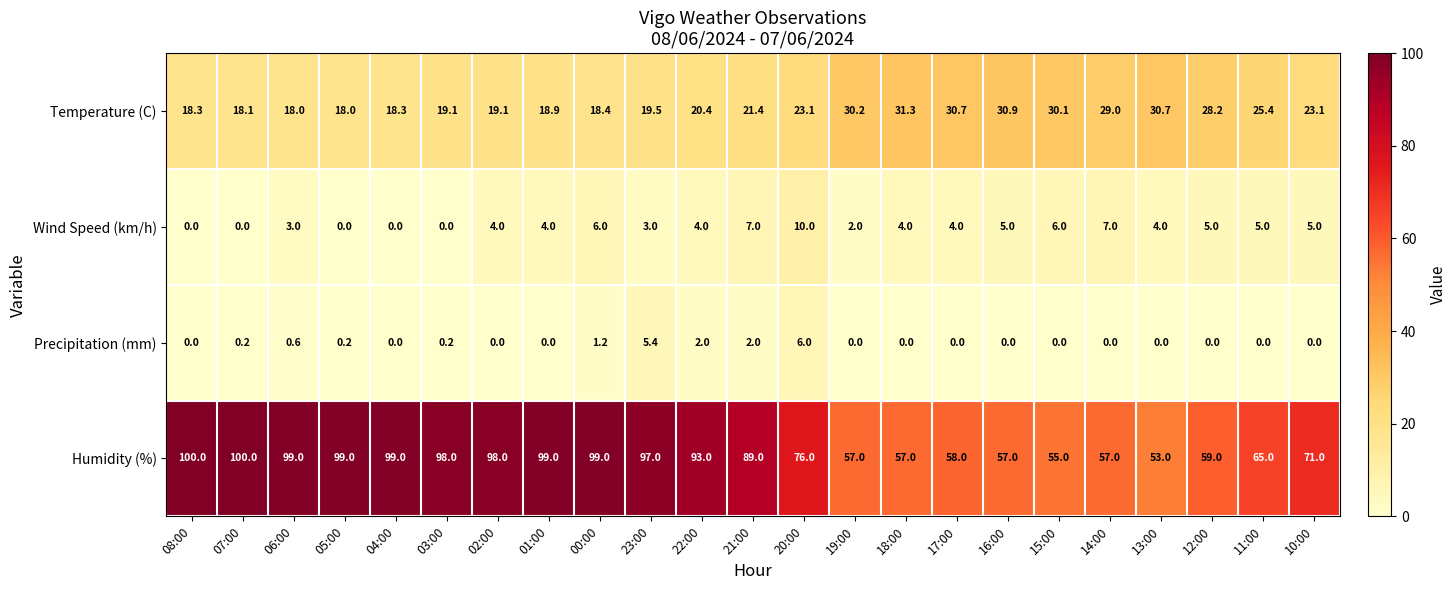

Rank the series at 16:00 from highest to lowest value.

Humidity (%), Temperature (C), Wind Speed (km/h), Precipitation (mm)